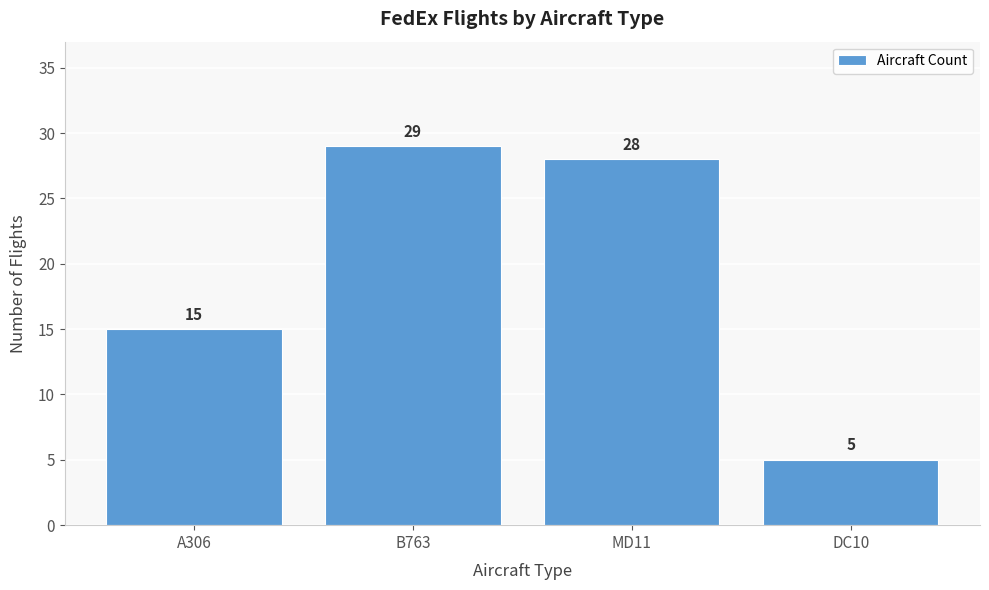

Reading left to right, transcribe all the data shown in this chart.

A306=15	B763=29	MD11=28	DC10=5